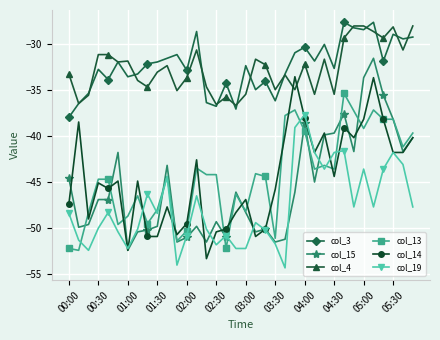

True or false: col_19 and col_4 intersect in this chart.

False